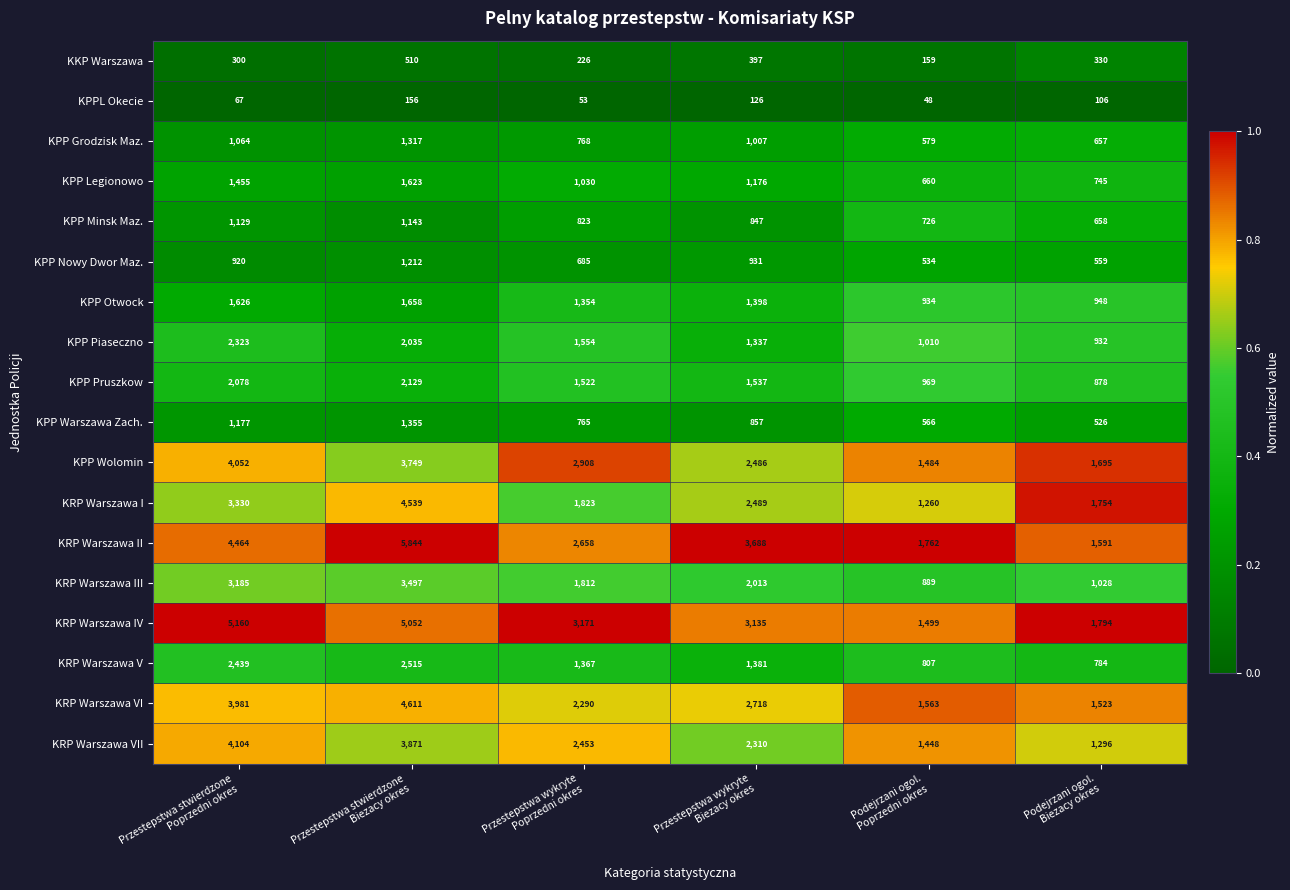

How many categories are shown in the chart?

6